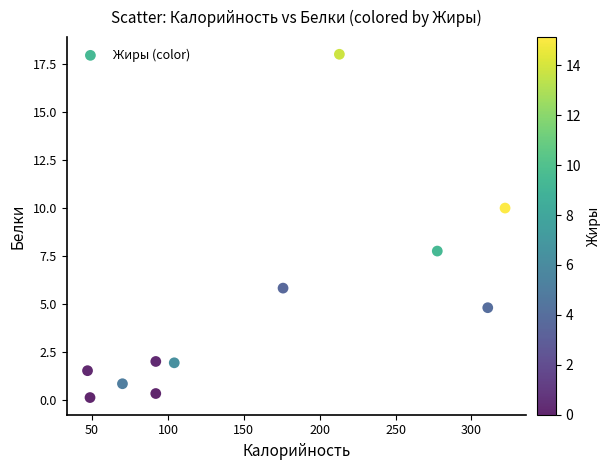

What is the average X value?

159.4